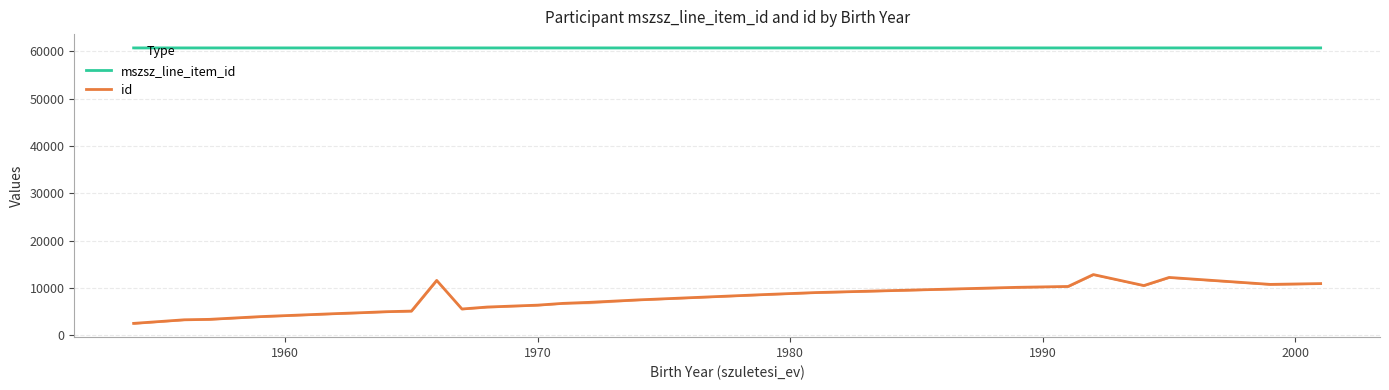

What is the average value of the id series?

7433.9